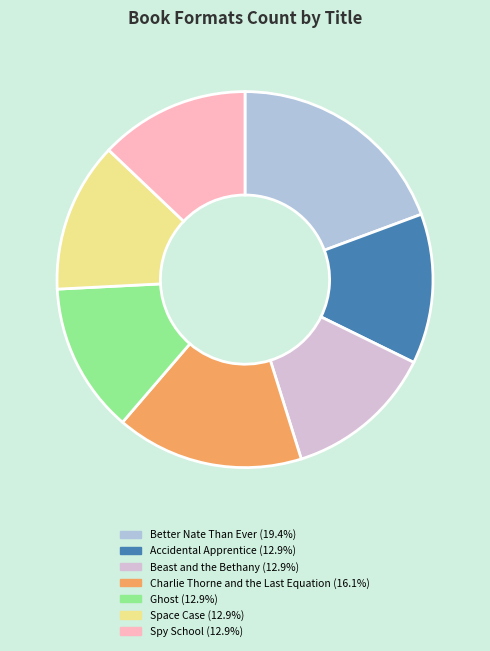

Is there a majority slice in this chart?

No